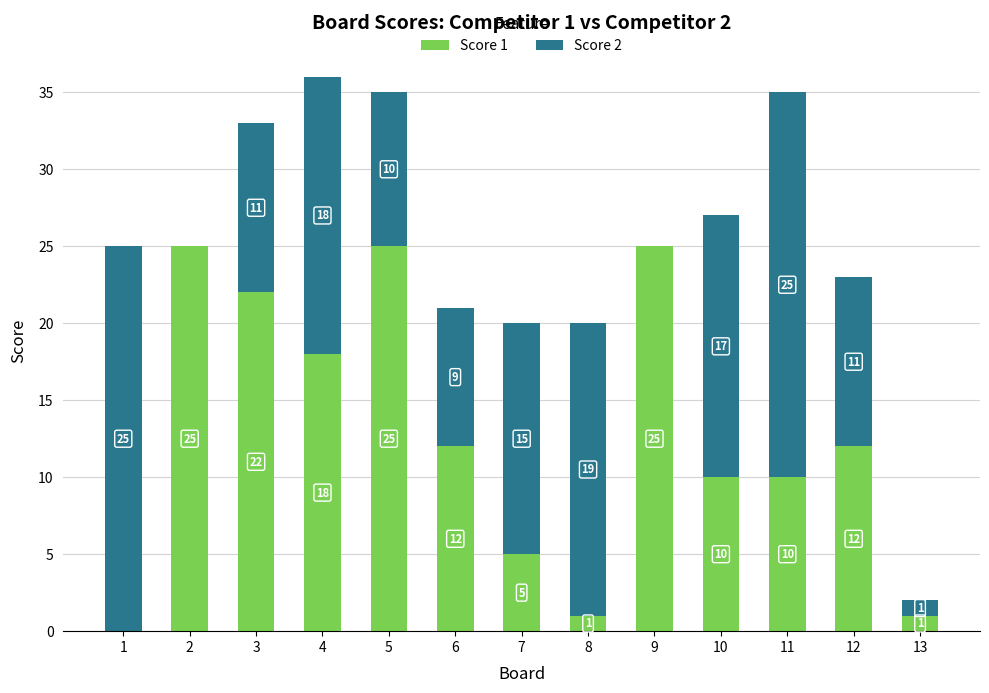

At which category is the sum across all series the highest?

4